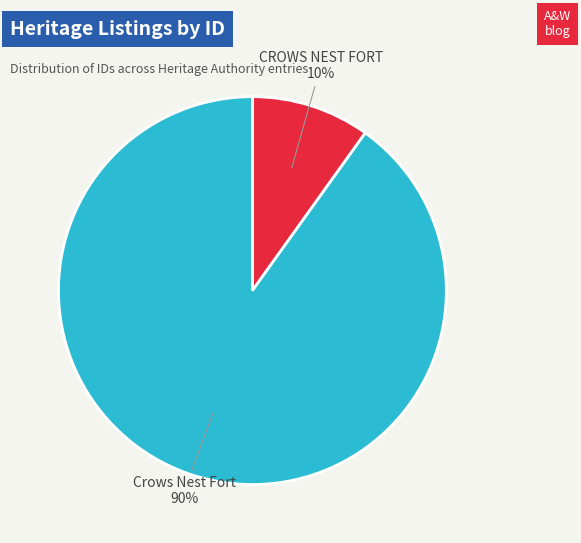

Between CROWS NEST FORT and Crows Nest Fort, which is larger?

Crows Nest Fort